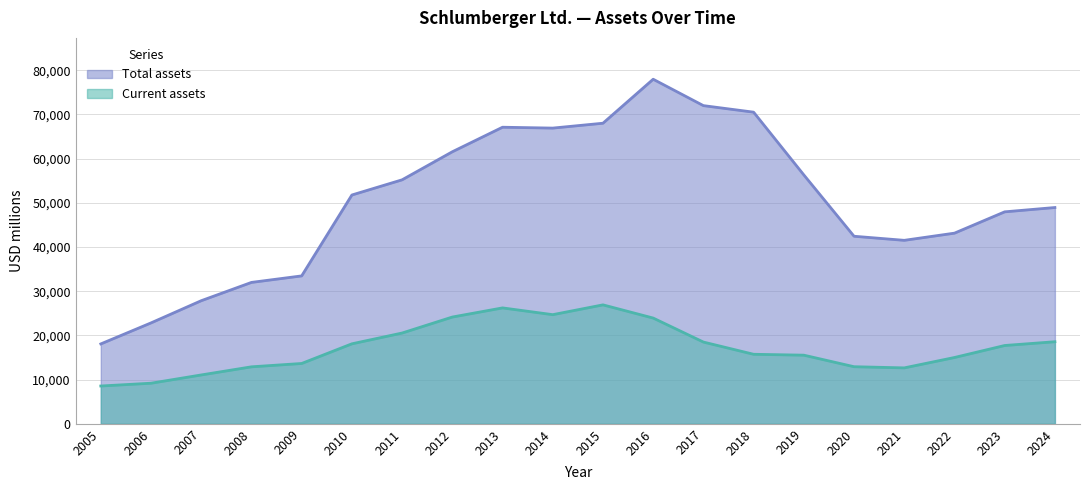

How many lines are shown in the chart?

2